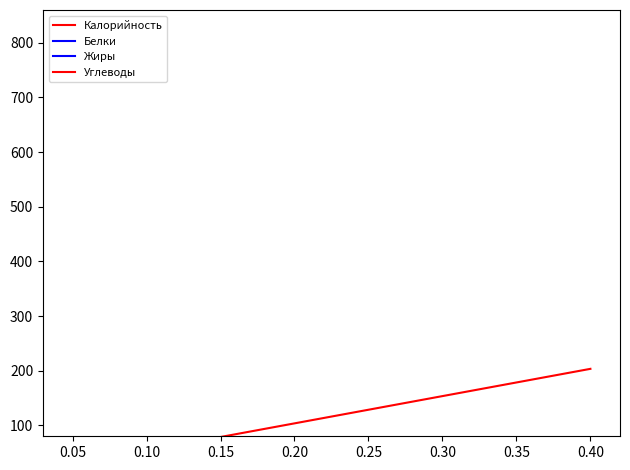

Read the Калорийность value at 0.20.

110.4